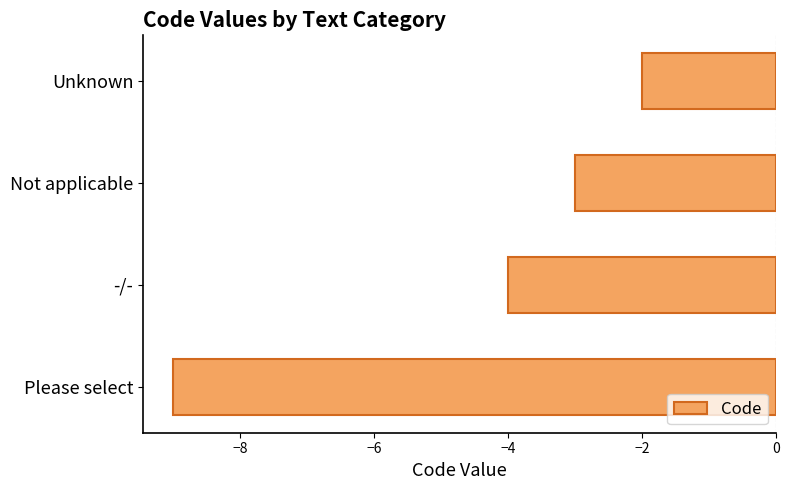

Does the chart contain any negative values?

Yes